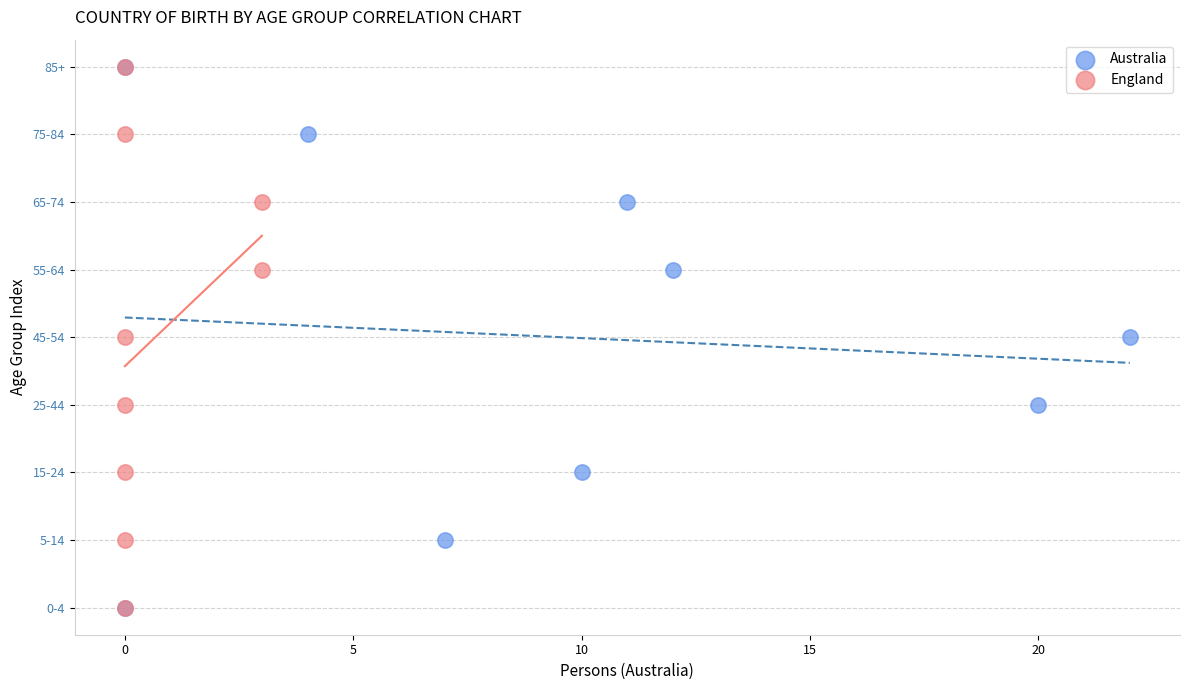

What are all the series names shown in the legend?

Australia, England